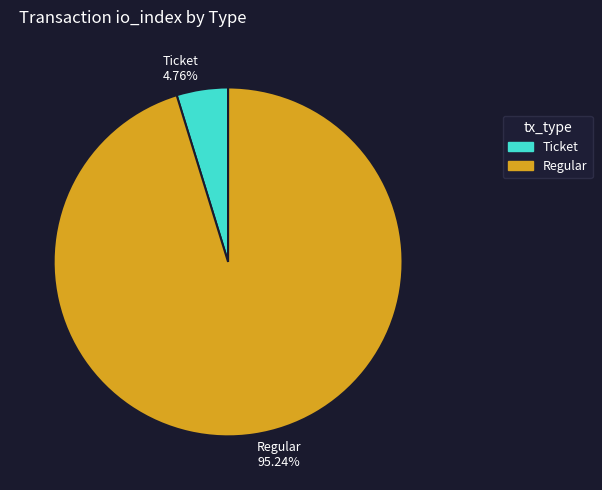

Which category has the smallest portion of the pie?

Ticket